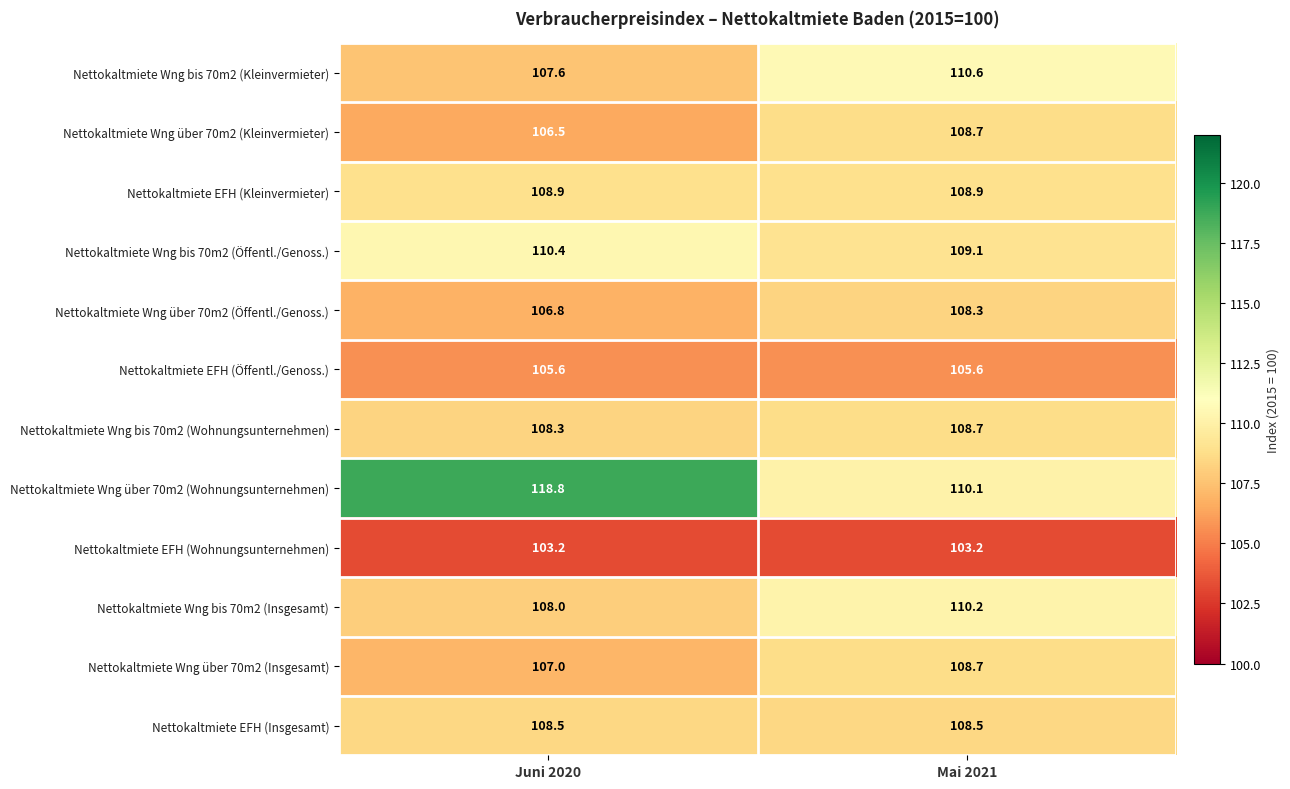

Reading left to right, list all the values displayed in this chart.

Nettokaltmiete Wng bis 70m2 (Kleinvermieter): 107.6	110.6
Nettokaltmiete Wng über 70m2 (Kleinvermieter): 106.5	108.7
Nettokaltmiete EFH (Kleinvermieter): 108.9	108.9
Nettokaltmiete Wng bis 70m2 (Öffentl./Genoss.): 110.4	109.1
Nettokaltmiete Wng über 70m2 (Öffentl./Genoss.): 106.8	108.3
Nettokaltmiete EFH (Öffentl./Genoss.): 105.6	105.6
Nettokaltmiete Wng bis 70m2 (Wohnungsunternehmen): 108.3	108.7
Nettokaltmiete Wng über 70m2 (Wohnungsunternehmen): 118.8	110.1
Nettokaltmiete EFH (Wohnungsunternehmen): 103.2	103.2
Nettokaltmiete Wng bis 70m2 (Insgesamt): 108.0	110.2
Nettokaltmiete Wng über 70m2 (Insgesamt): 107.0	108.7
Nettokaltmiete EFH (Insgesamt): 108.5	108.5